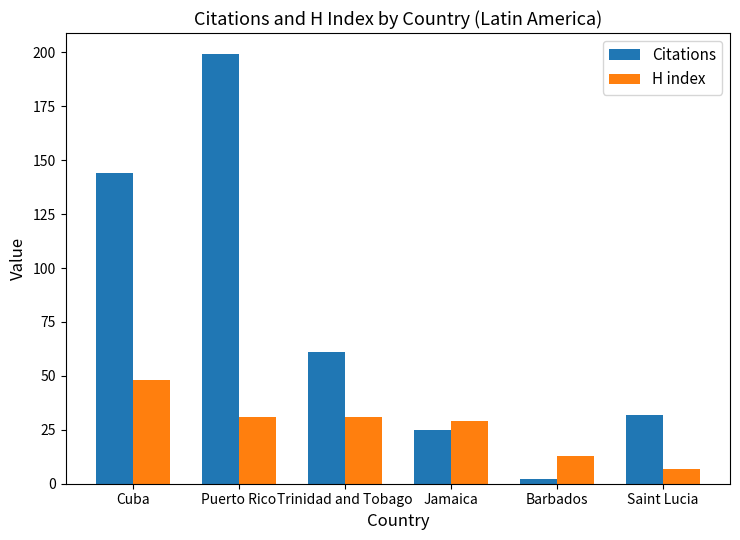

What is the sum of the Citations values at Puerto Rico and Cuba?

343